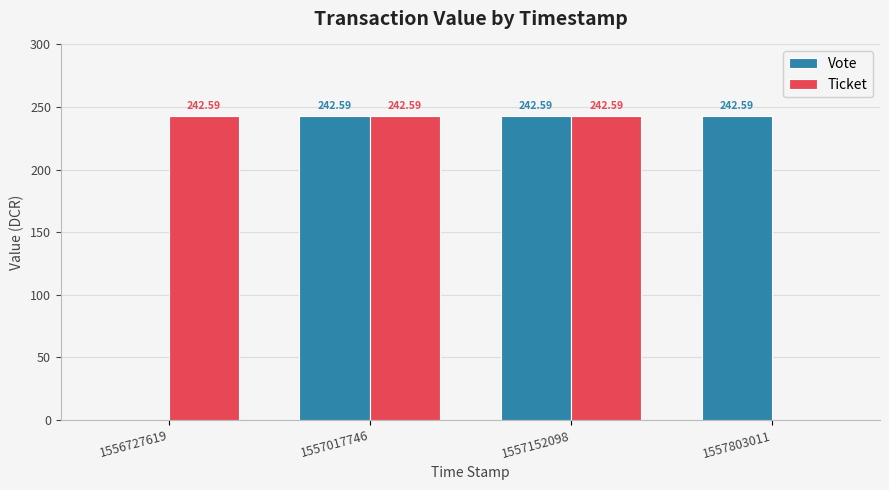

Is the value of Ticket at 1557017746 greater than the value of Vote at 1556727619?

Yes